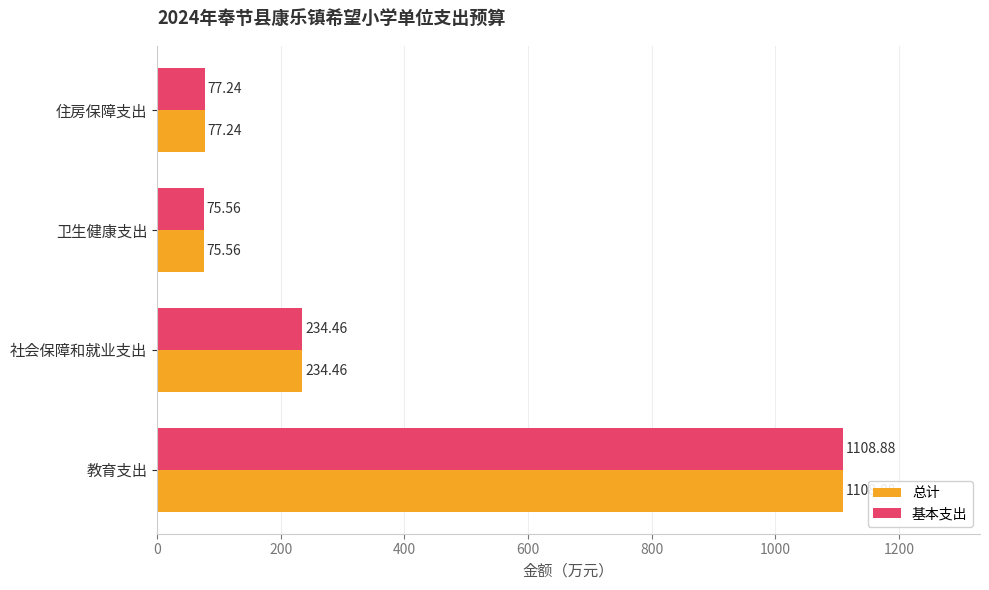

What is the total value across all series at 教育支出?

2217.8